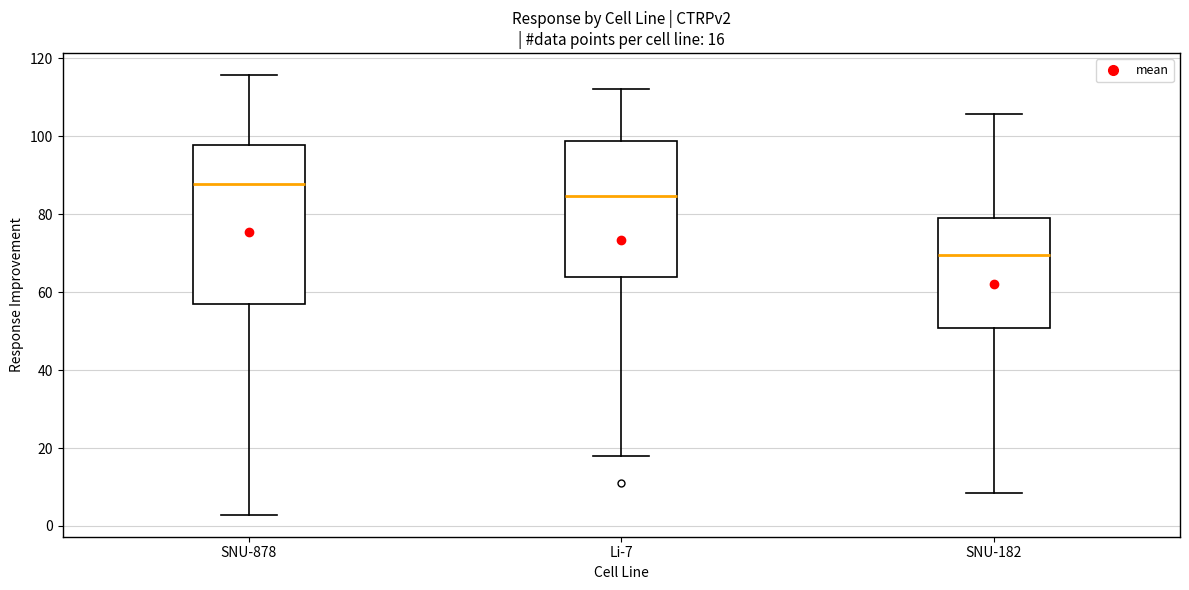

Which box has the lowest median line?

SNU-182